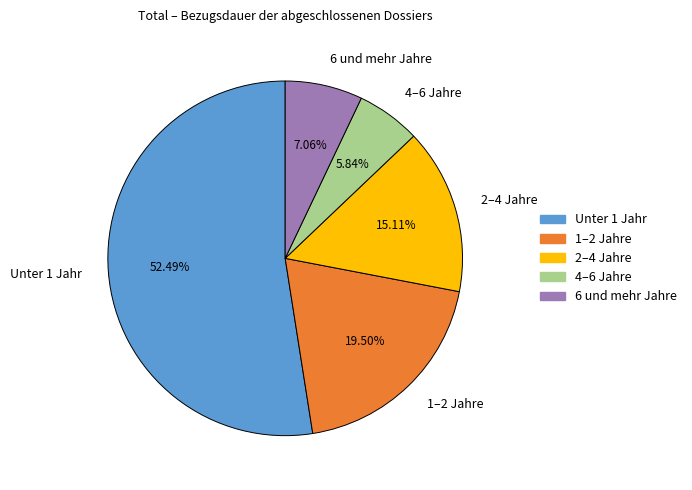

Do 1–2 Jahre and Unter 1 Jahr together represent more than half of the pie?

Yes